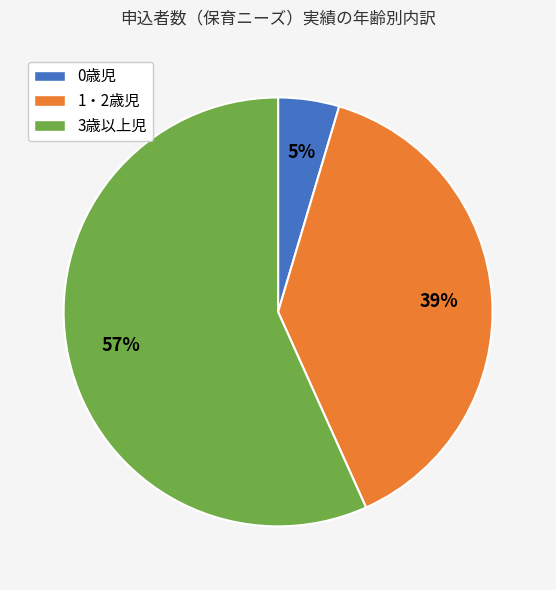

Combined, do 1・2歳児 and 3歳以上児 account for over 50%?

Yes